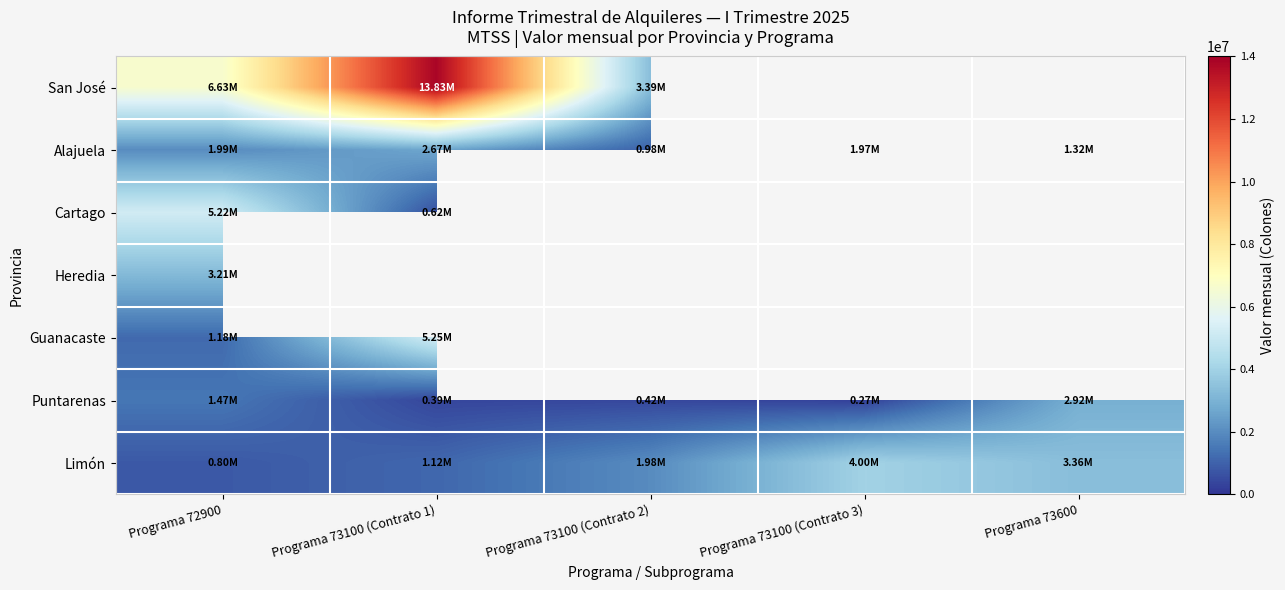

Which series has the widest spread of values?

San José